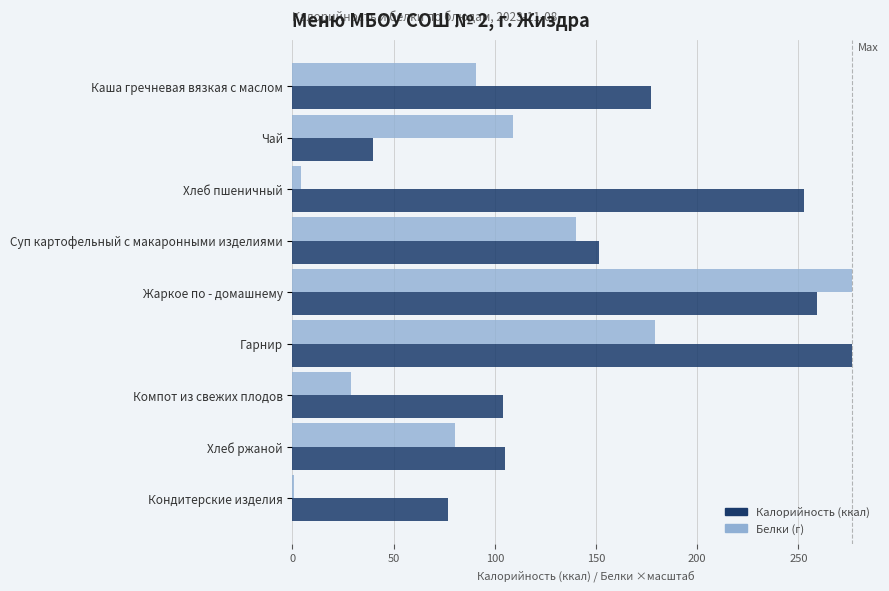

How many distinct data groups are displayed?

2